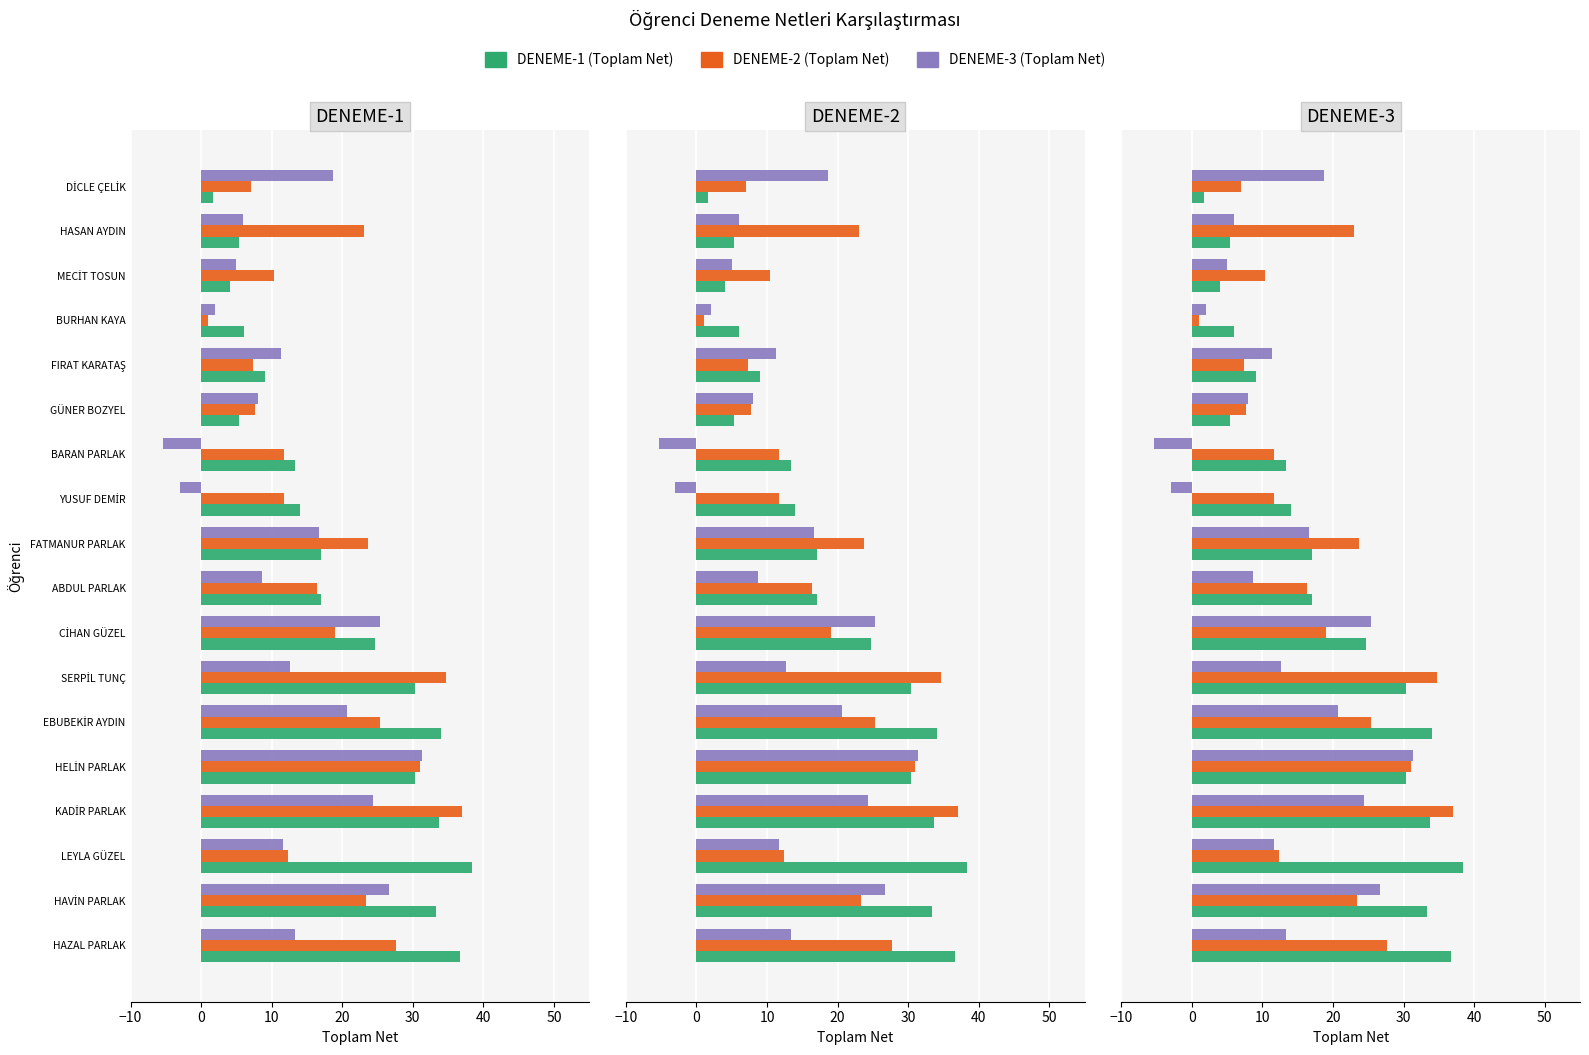

How many data points in DENEME-2 (Toplam Net) are above 19?

9